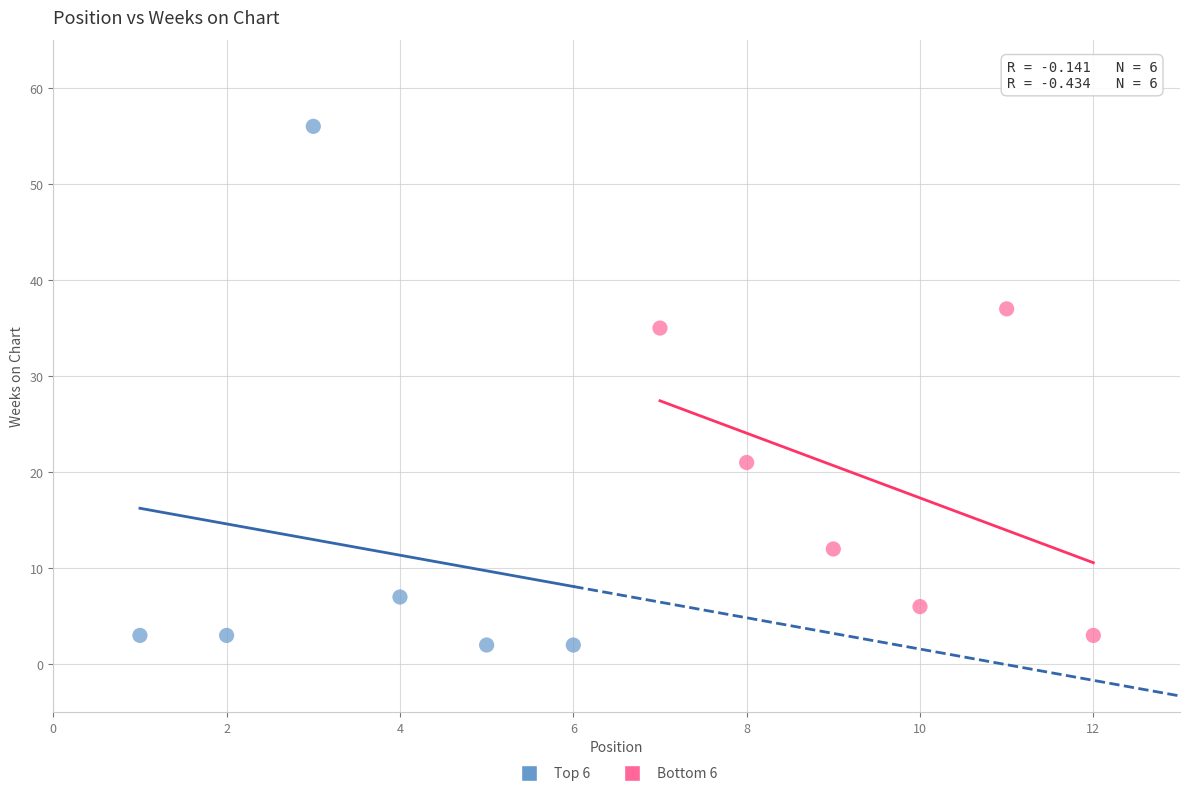

Which series contains the highest Y value?

Top 6